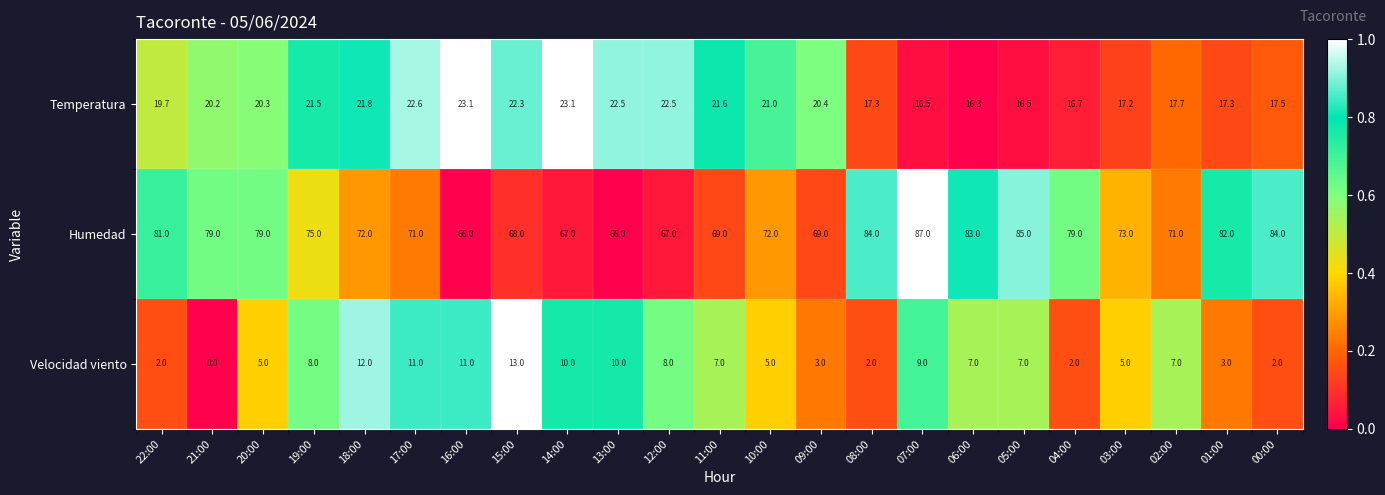

How many distinct data groups are displayed?

3